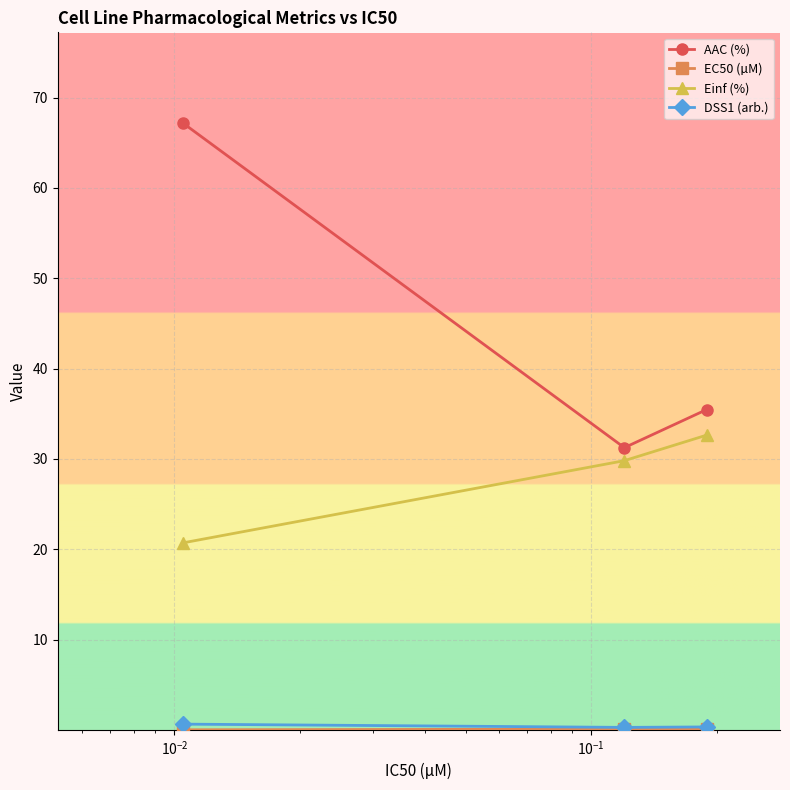

What is the difference between the maximum and minimum values in the Einf (%) series?

11.9